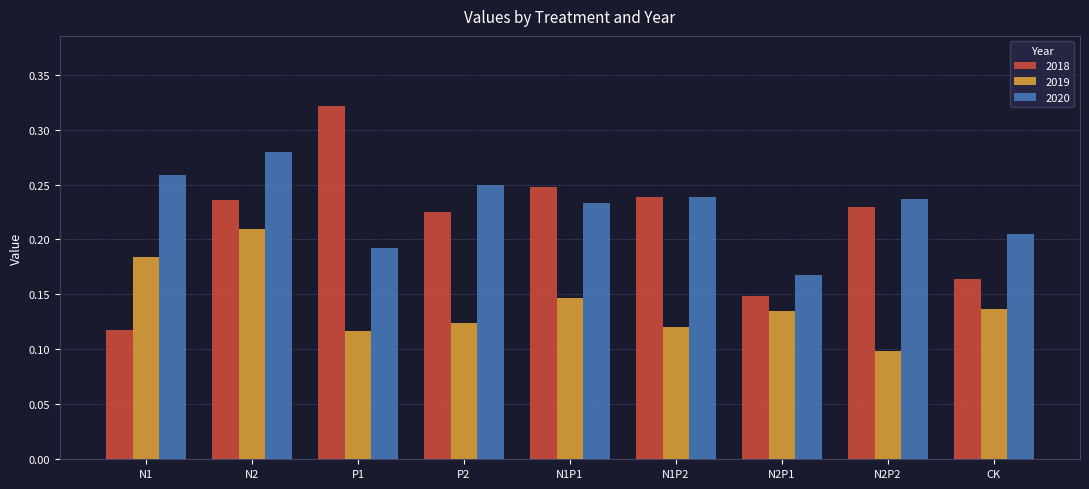

What are all the series names shown in the legend?

2018, 2019, 2020